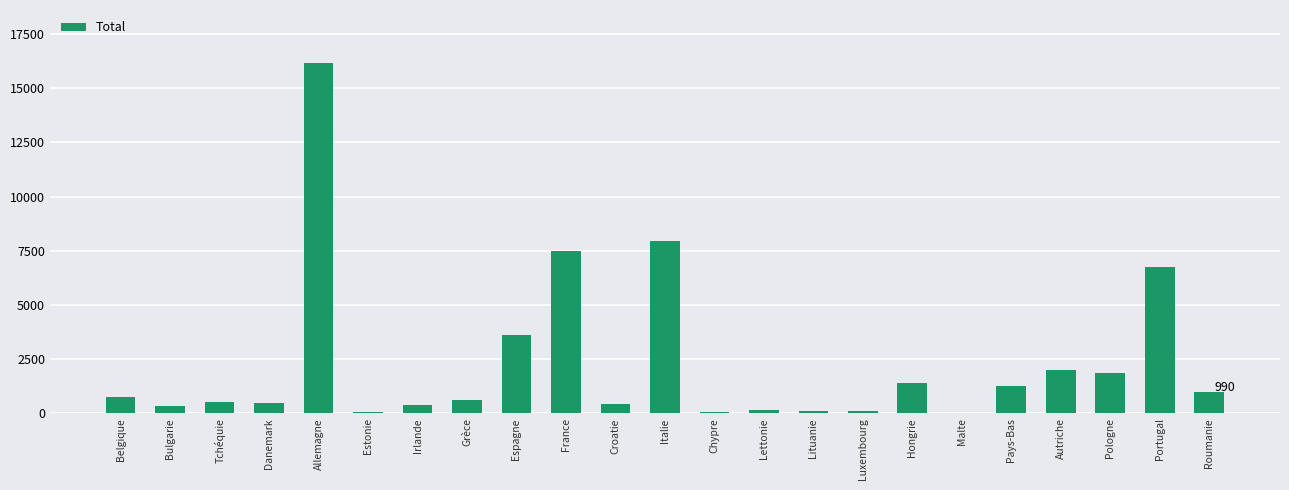

The value at Croatie is 425. True or false?

True